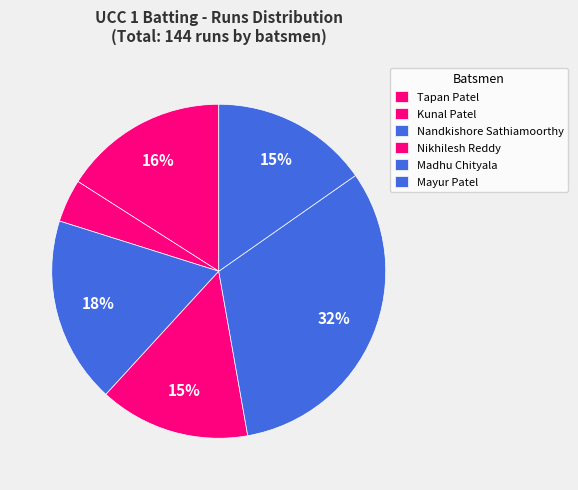

Count the number of slices in the pie.

6